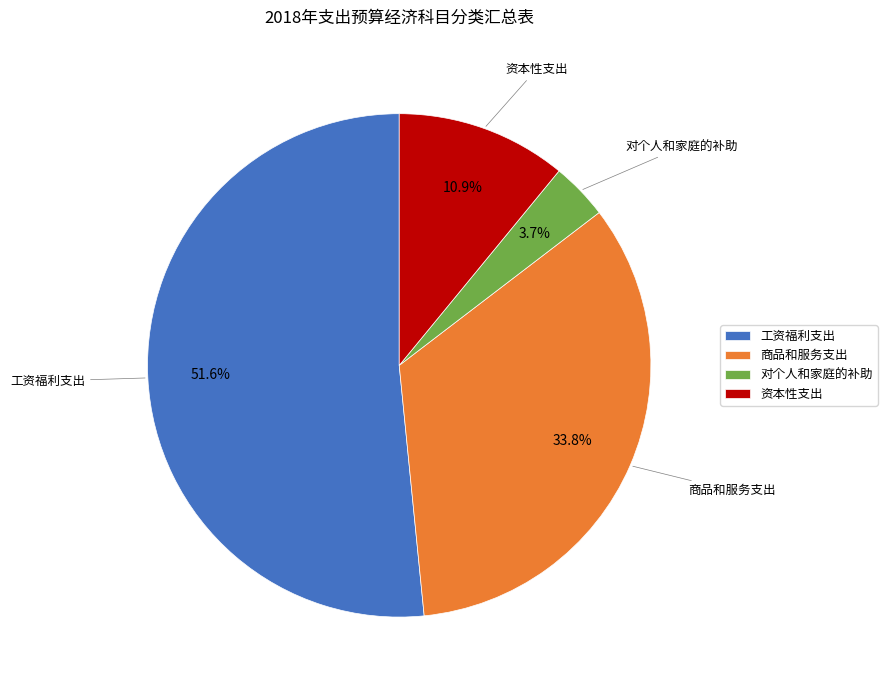

To the nearest percent, what is the difference between the largest and smallest slice percentages?

48%